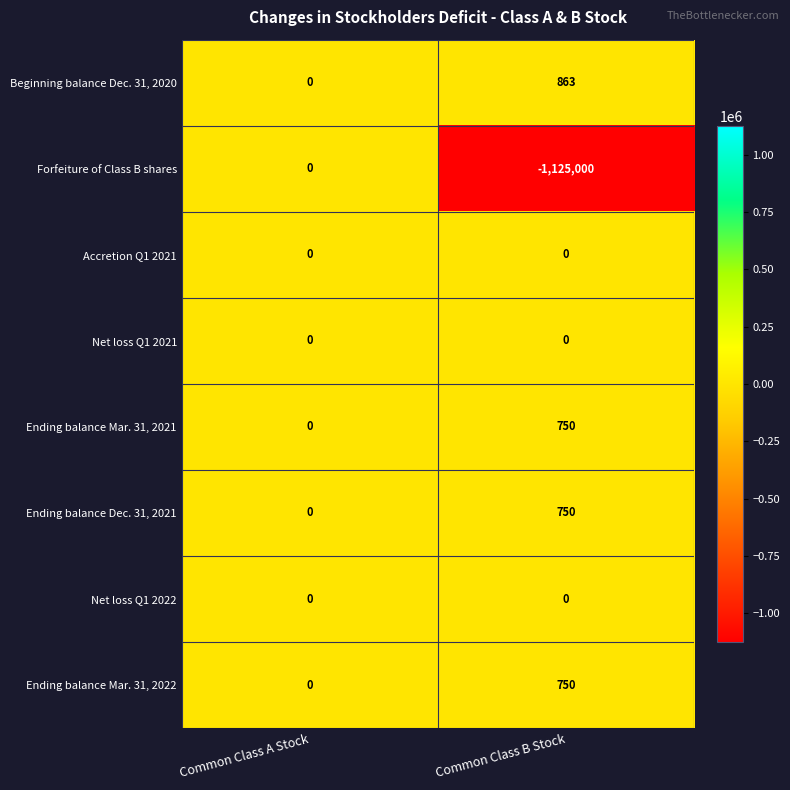

Reading left to right, list all the values displayed in this chart.

Beginning balance Dec. 31, 2020: Common Class A Stock=0	Common Class B Stock=863
Forfeiture of Class B shares: Common Class A Stock=0	Common Class B Stock=-1125000
Accretion Q1 2021: Common Class A Stock=0	Common Class B Stock=0
Net loss Q1 2021: Common Class A Stock=0	Common Class B Stock=0
Ending balance Mar. 31, 2021: Common Class A Stock=0	Common Class B Stock=750
Ending balance Dec. 31, 2021: Common Class A Stock=0	Common Class B Stock=750
Net loss Q1 2022: Common Class A Stock=0	Common Class B Stock=0
Ending balance Mar. 31, 2022: Common Class A Stock=0	Common Class B Stock=750